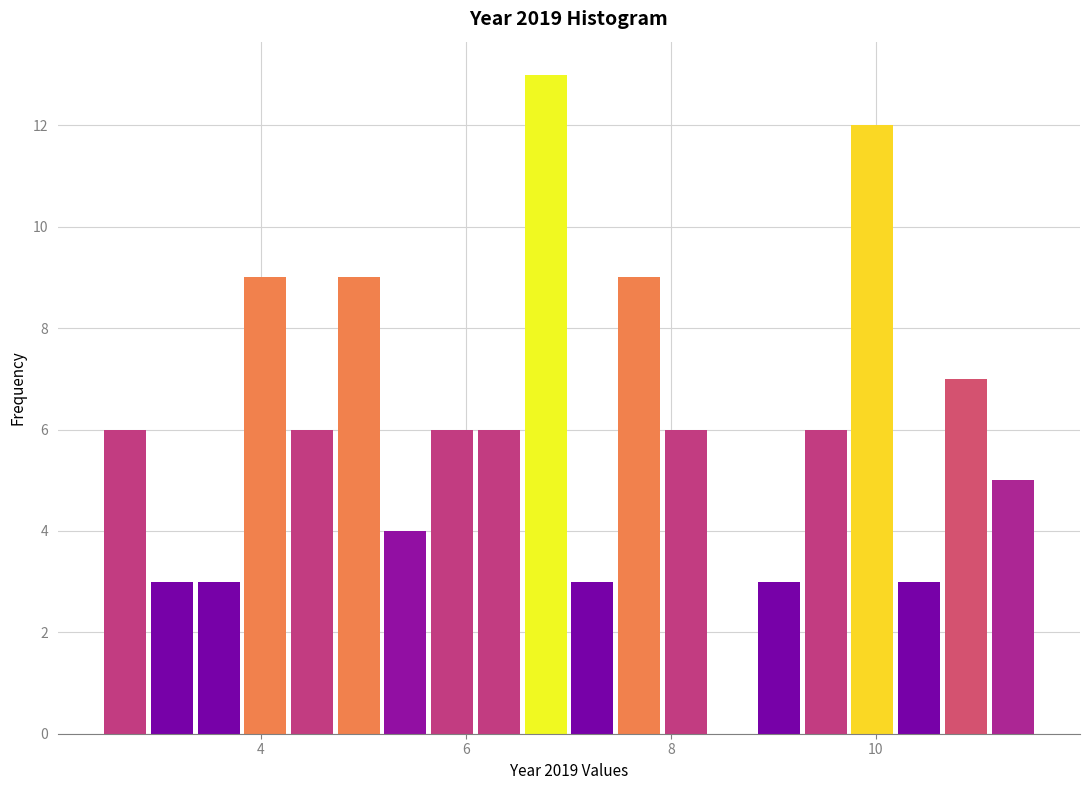

Read against the x-axis, roughly where is the centre of the tallest bar?

6.8